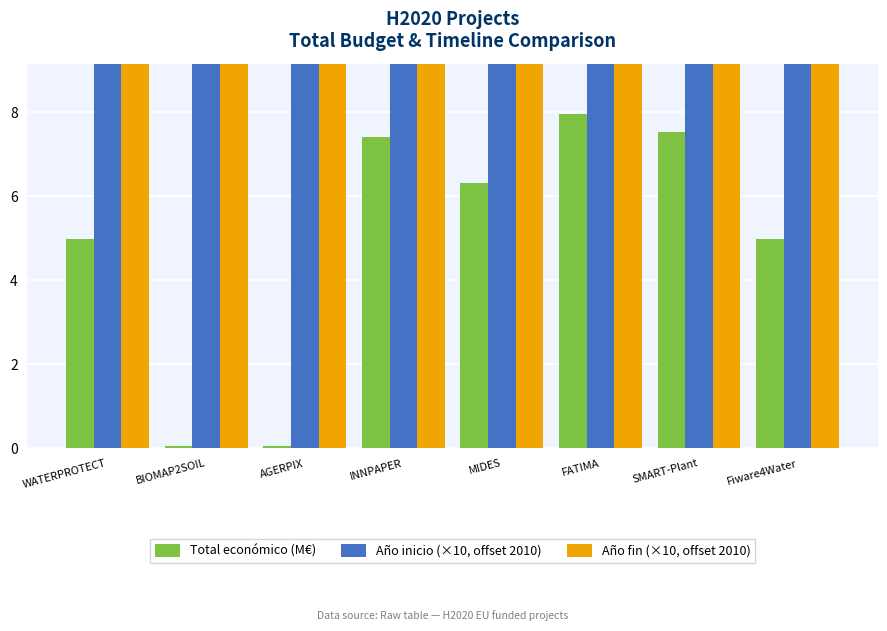

What is the average value of the Año fin (×10, offset 2010) series?

101.2